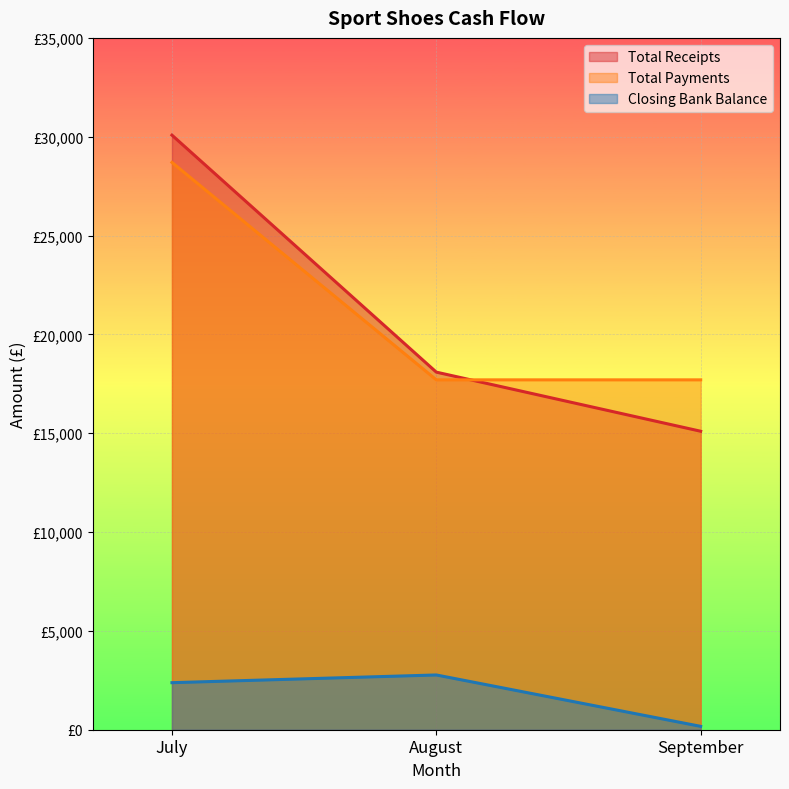

Which series changed the most between July and September?

Total Receipts